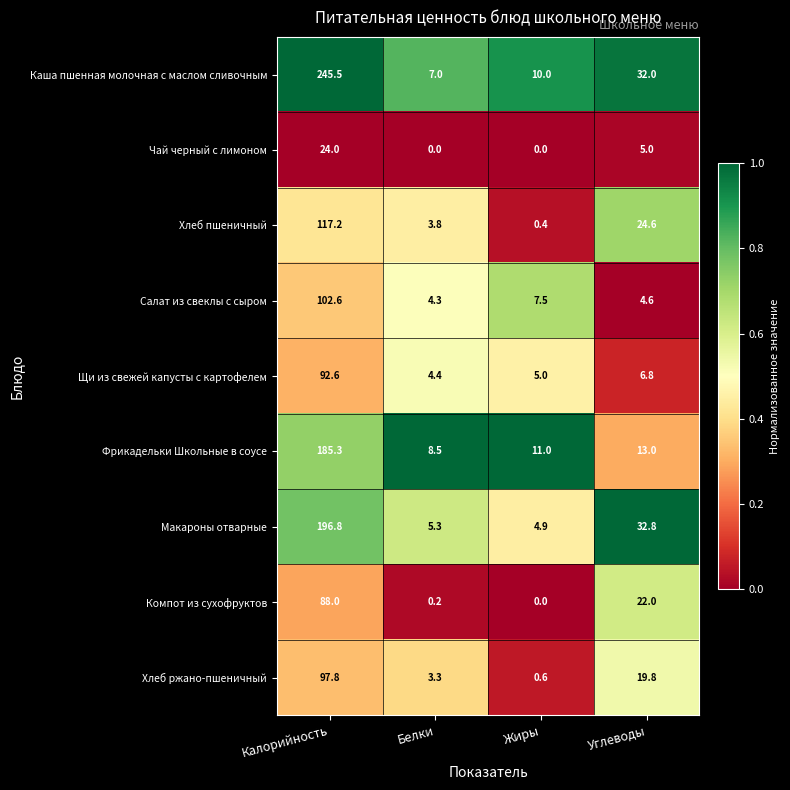

What is the spread (max minus min) of values at Жиры?

11.0